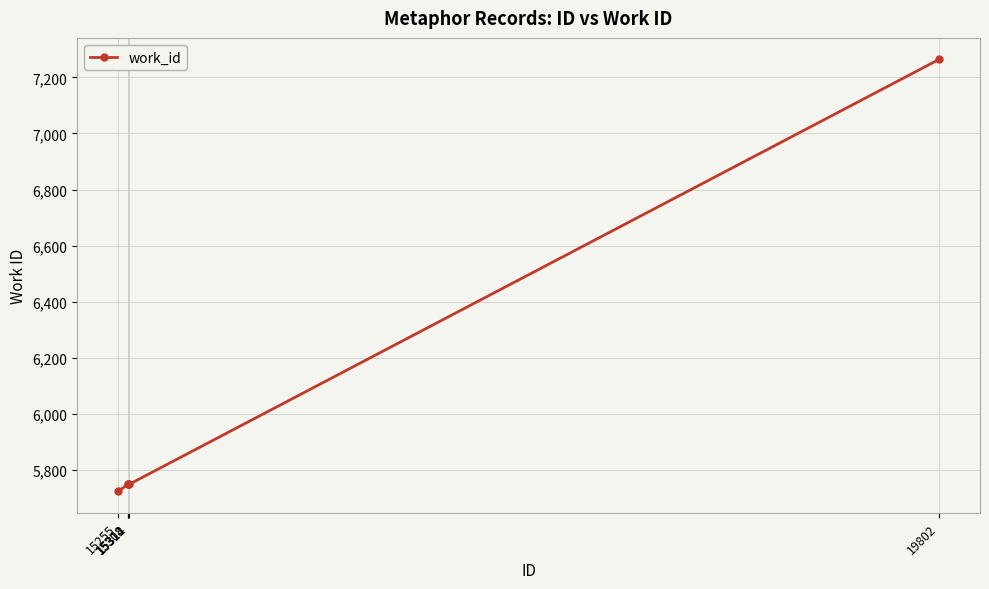

The value at 19802 is 7264. True or false?

True